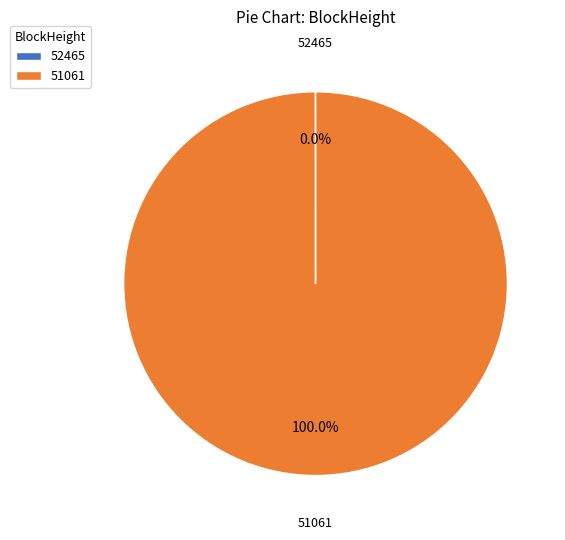

Which slice is the largest?

51061